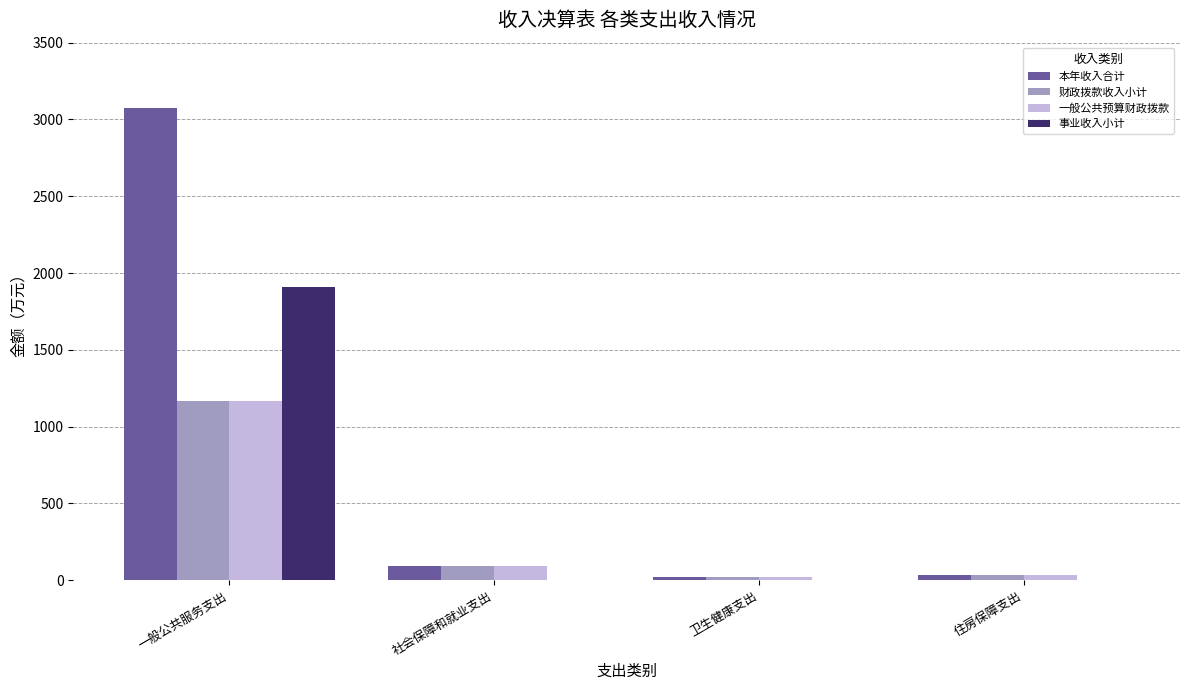

At which category does the chart reach its peak across all series?

一般公共服务支出